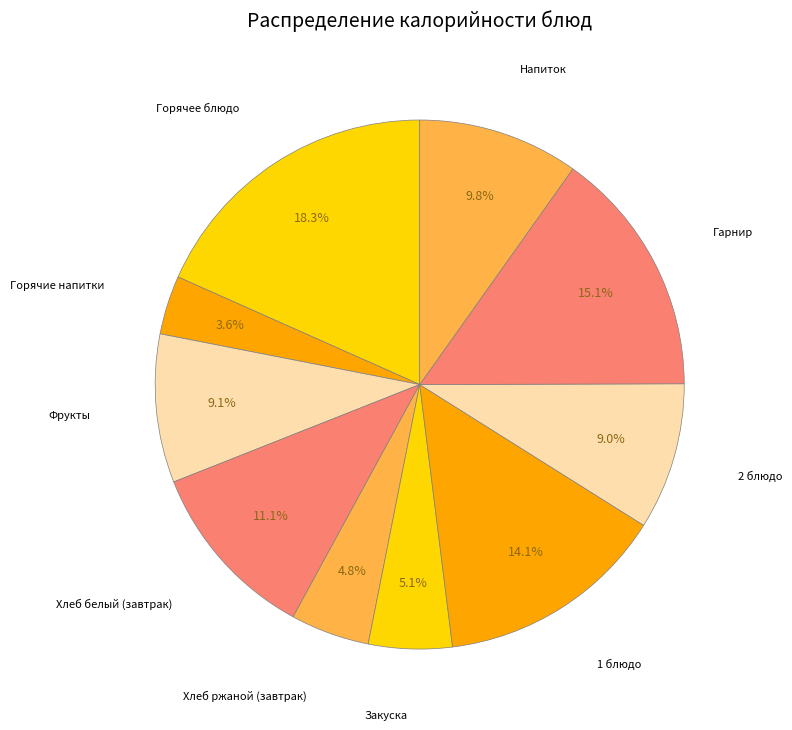

Which category has the biggest portion of the pie?

Горячее блюдо